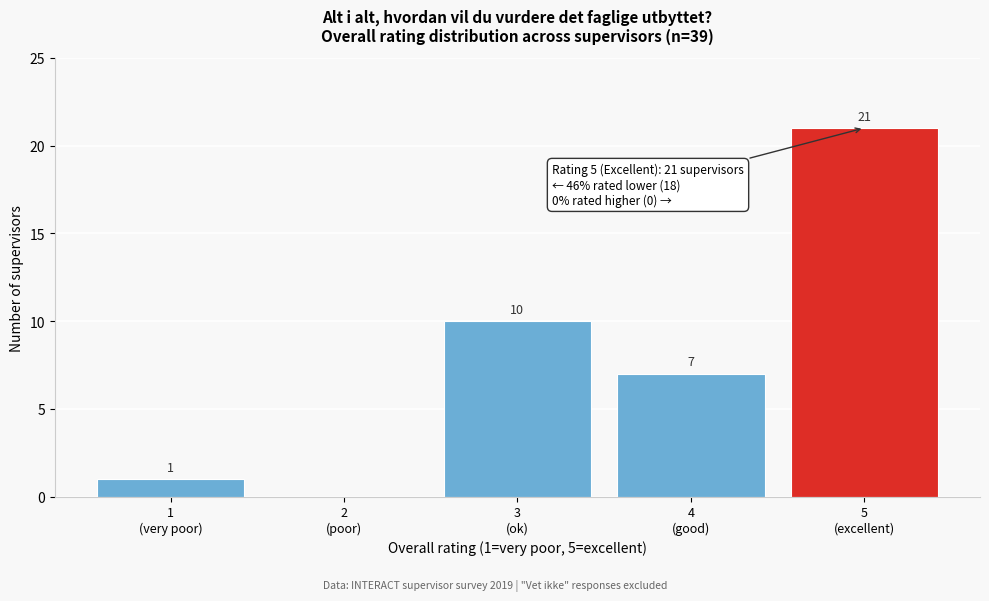

What is the sum of all values?

39